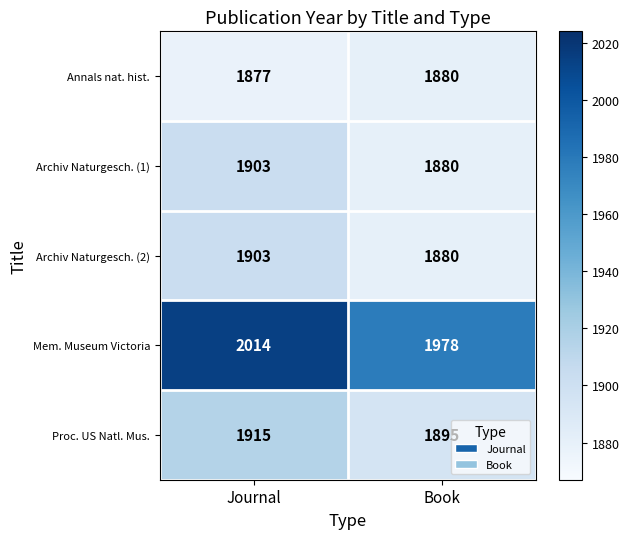

Where is Archiv Naturgesch. (1) nearest to the value 1891?

Book